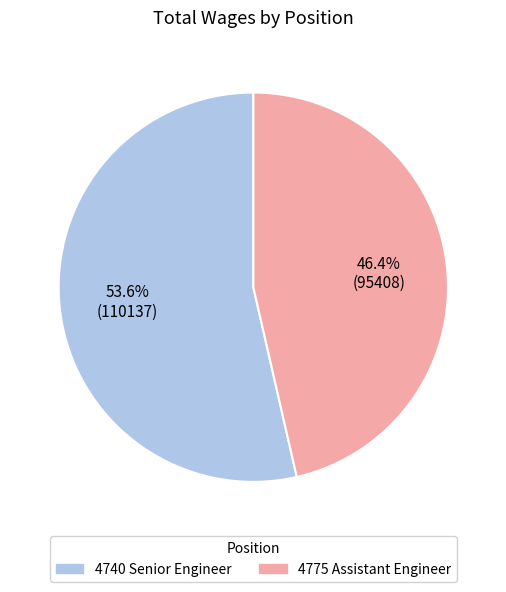

To the nearest percent, what percentage of the pie is 4775 Assistant Engineer?

46%